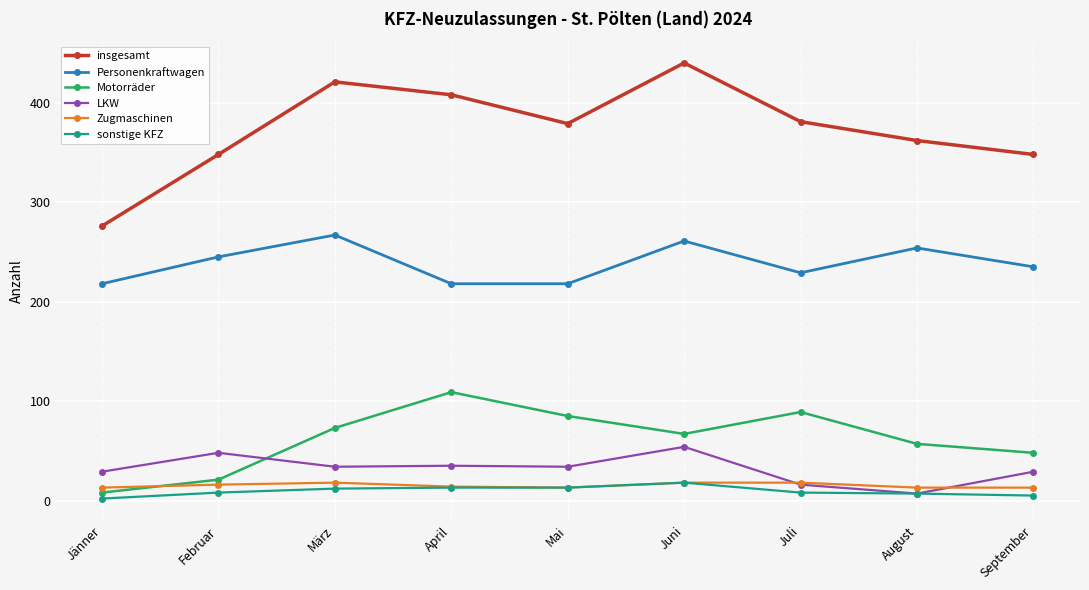

True or false: Motorräder has a value of 76 at September.

False